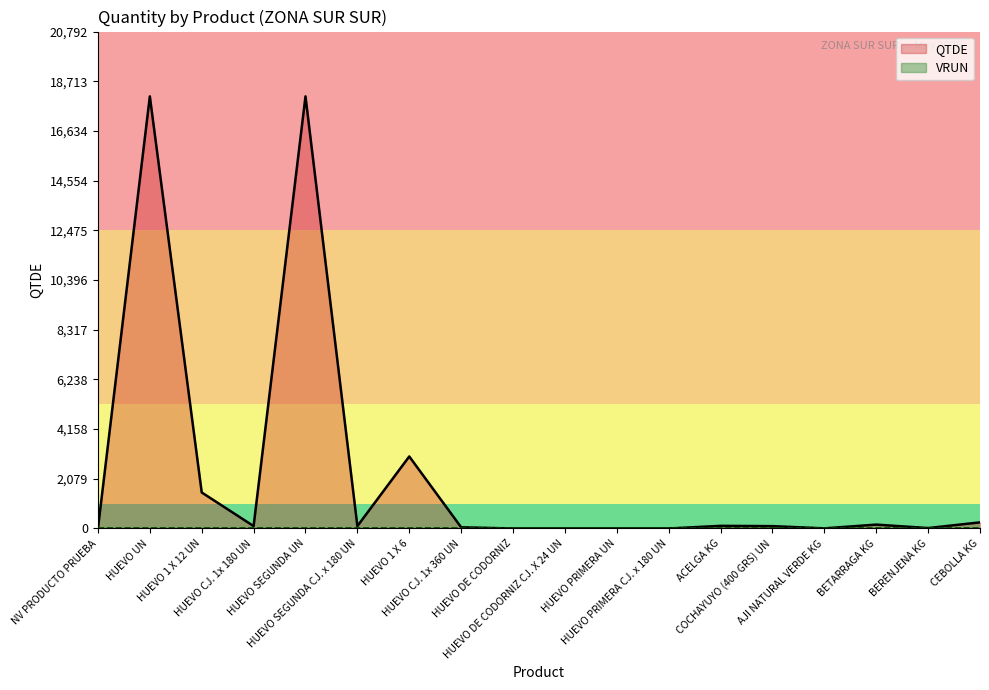

Reading right to left, list all the values displayed in this chart.

256.0	18.0	162.0	5.5	98.0	110.0	0.0	0.0	0.0	0.0	50.2	3013.3	100.4	18080.0	100.4	1506.7	18080.0	0.0